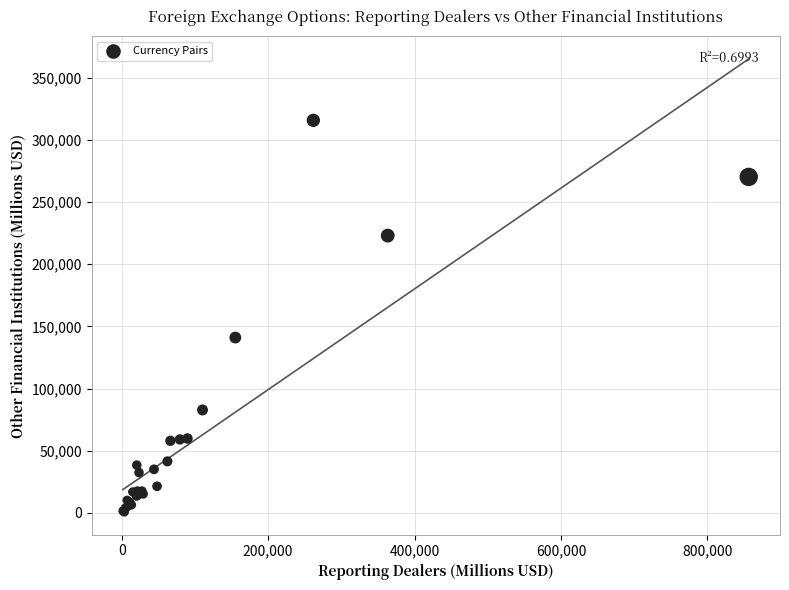

What Y value in the scatter plot is closest to 158189?

141018